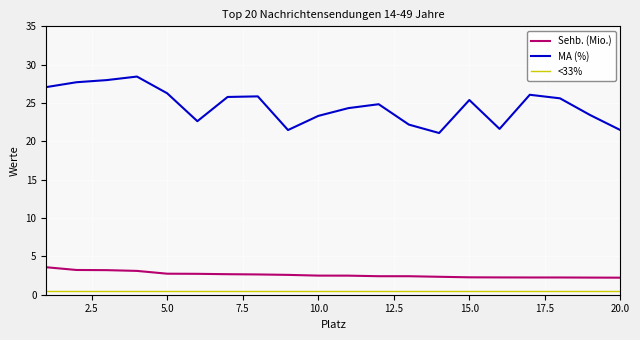

What is the difference between the maximum and minimum values in the Sehb. (Mio.) series?

1.4